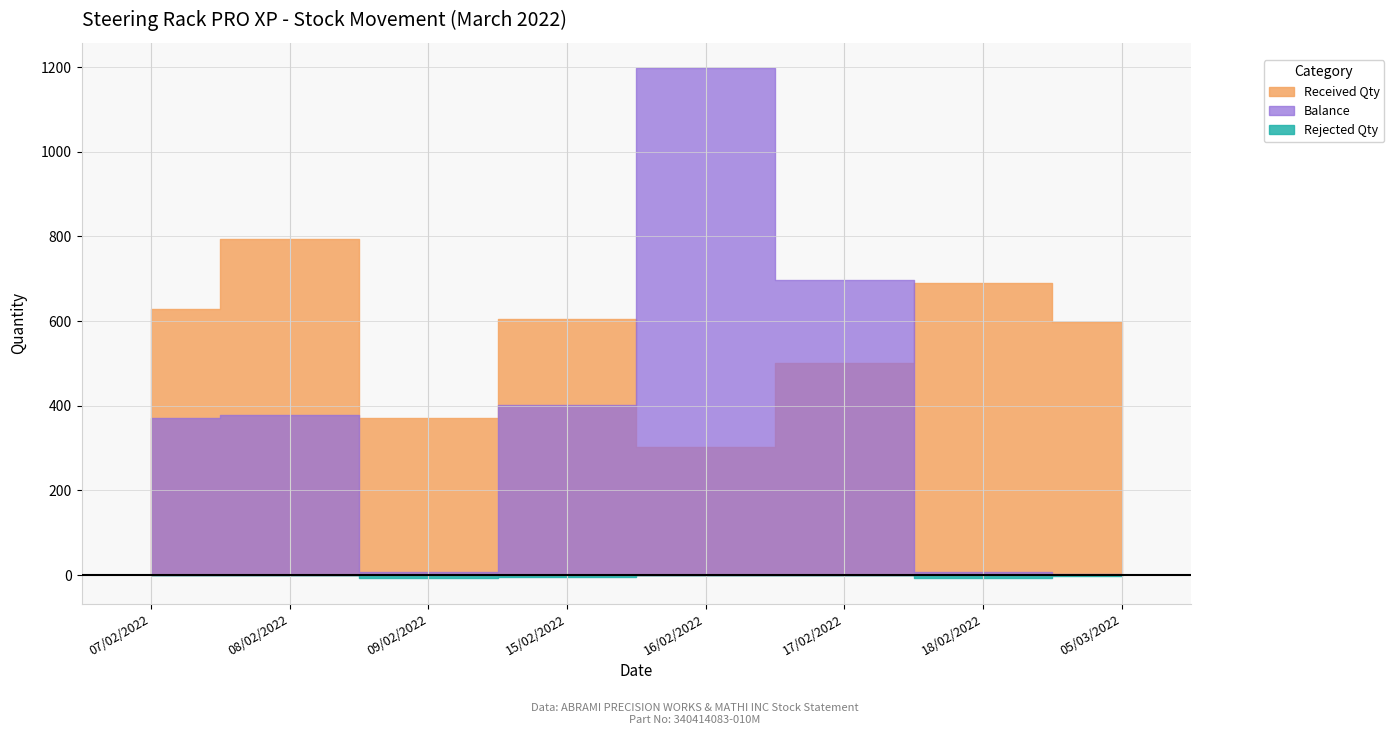

Which series has the widest spread of values?

Balance